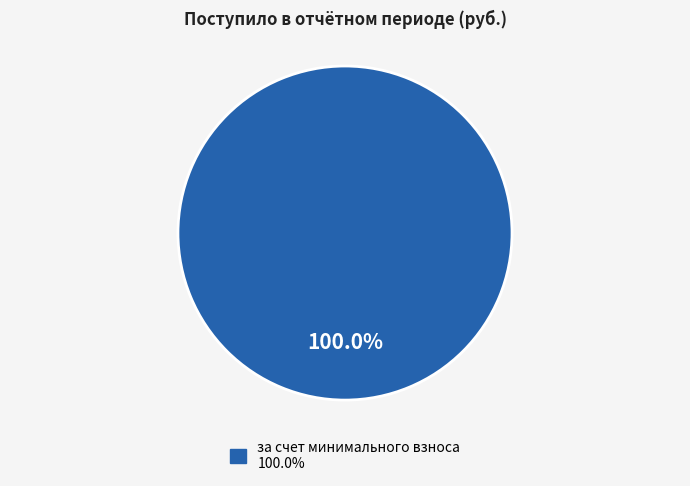

Is there any slice that represents more than half of the pie?

Yes